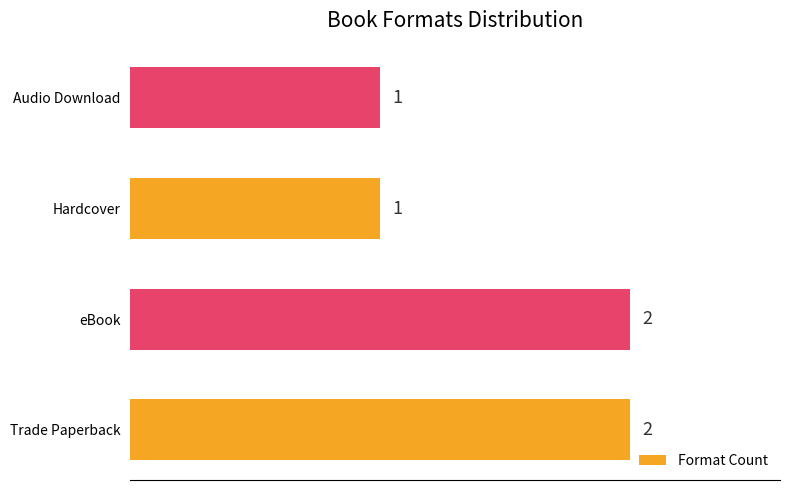

Reading bottom to top, list all the values displayed in this chart.

Trade Paperback=2	eBook=2	Hardcover=1	Audio Download=1